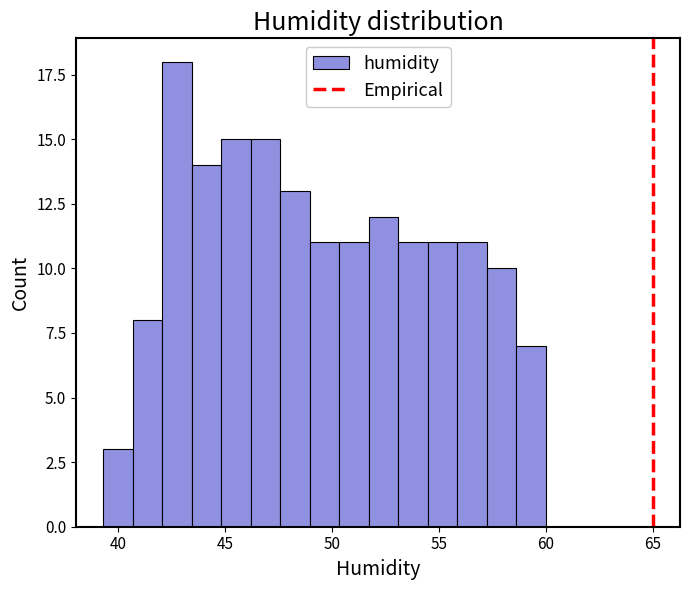

Around what value on the x-axis is the tallest bar? Give the approximate position of its centre, as read against the axis.

43.0